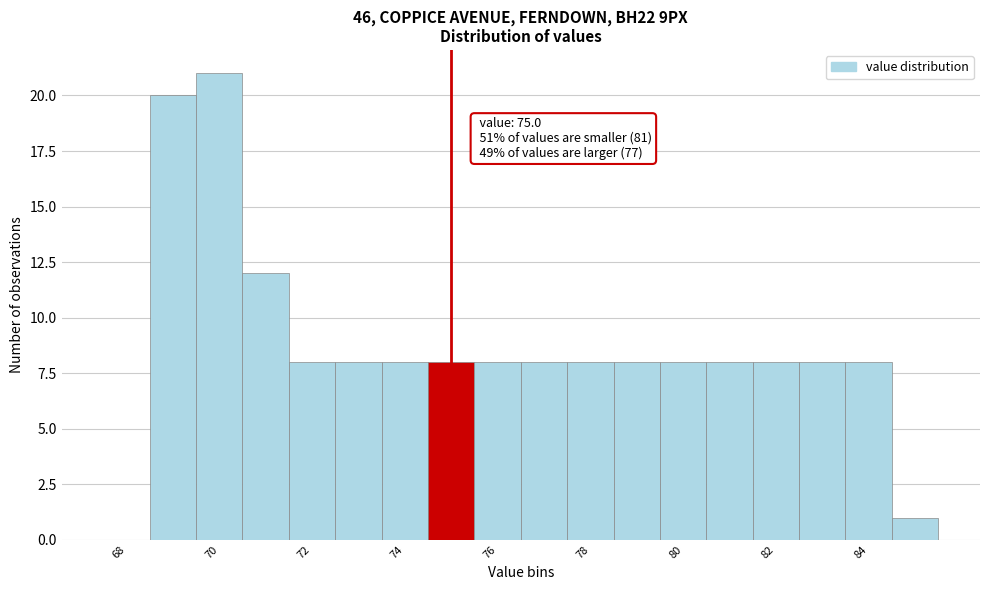

Over which range of the x-axis is the bar tallest?

69.5 to 70.5